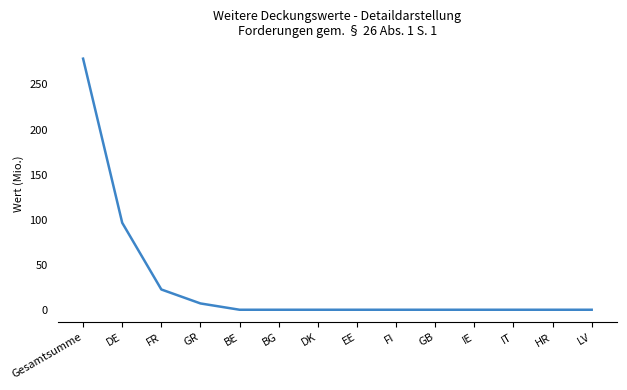

Where is the data nearest to the value 139?

DE